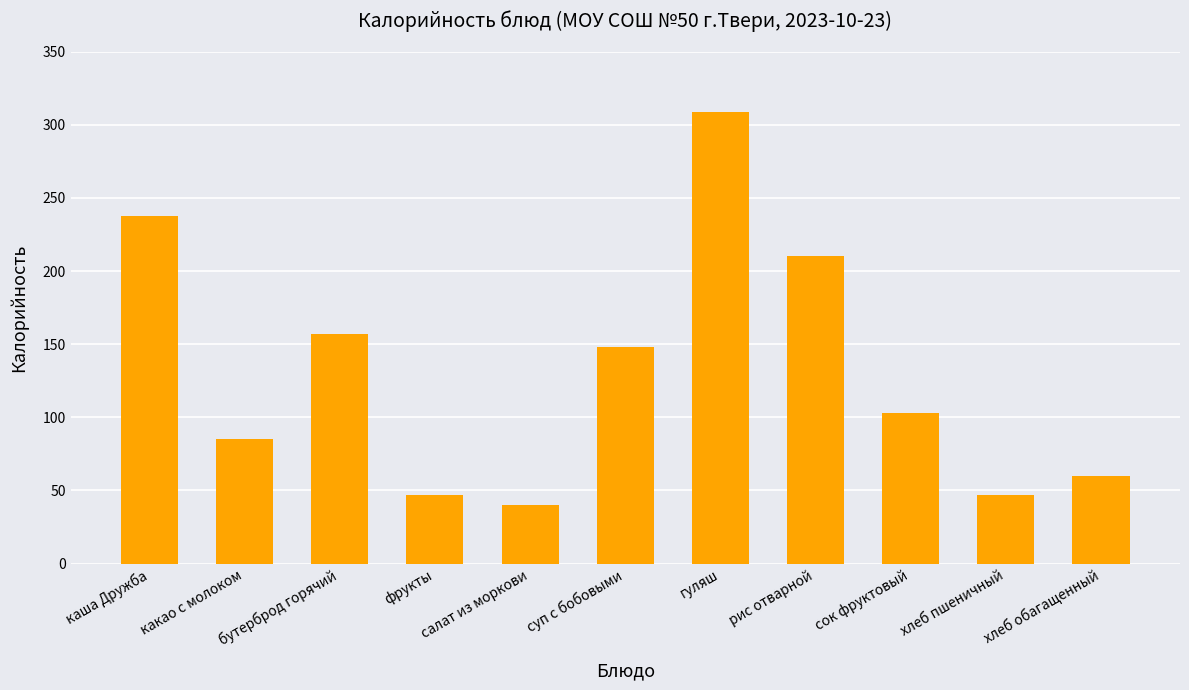

Count the number of categories in the chart.

11